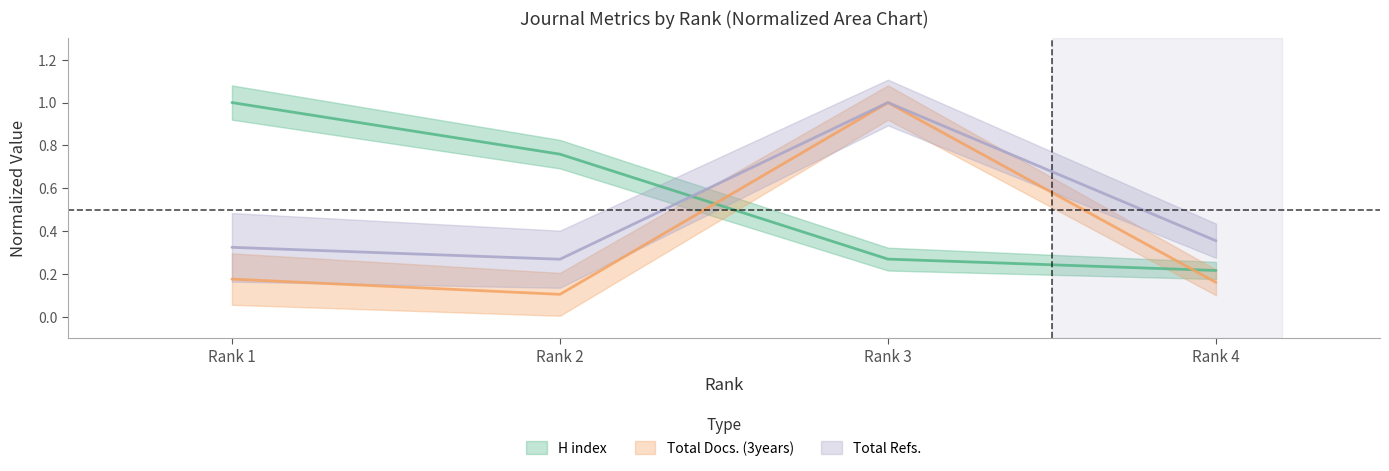

True or false: Total Docs. (3years) and Total Refs. intersect in this chart.

False